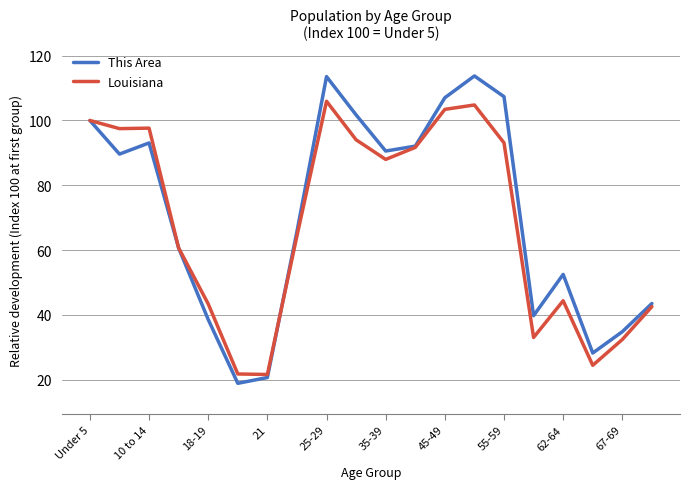

List the series in order of their peak value, lowest first.

Louisiana, This Area